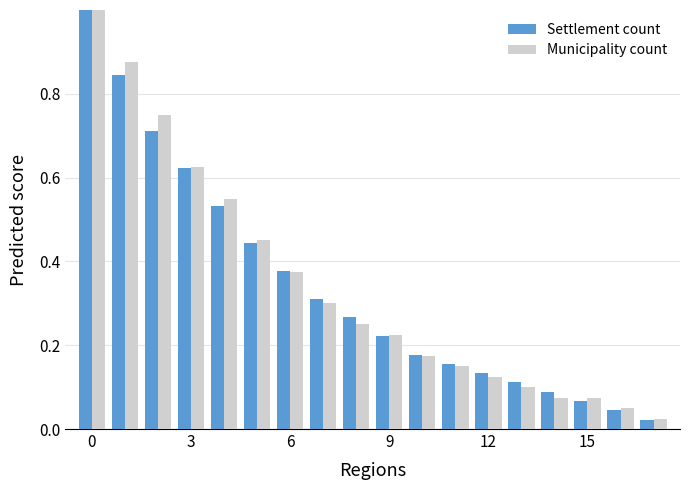

What is the sum of all Settlement count values?

6.1